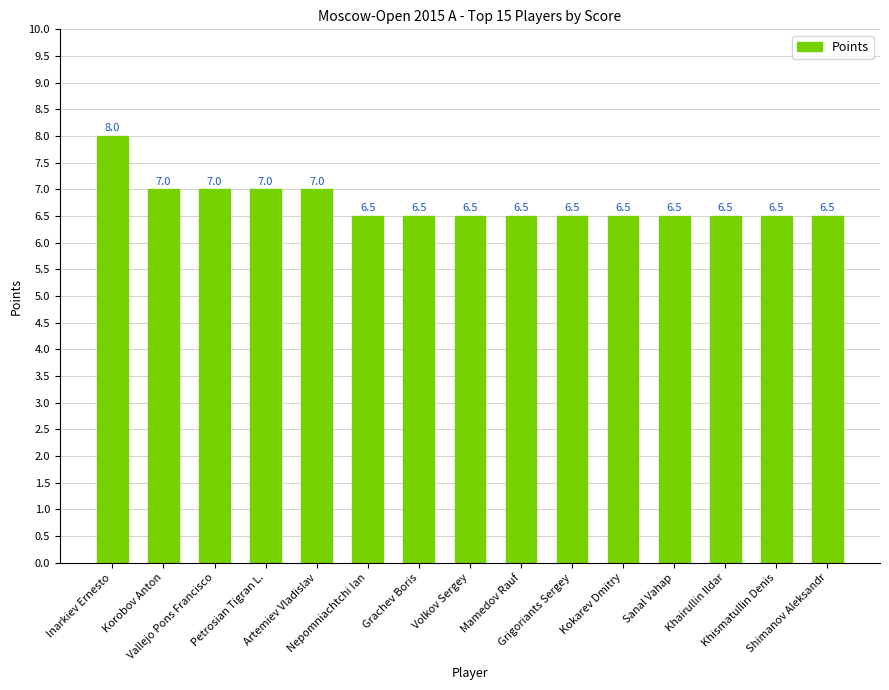

Between Petrosian Tigran L. and Shimanov Aleksandr, which is larger?

Petrosian Tigran L.